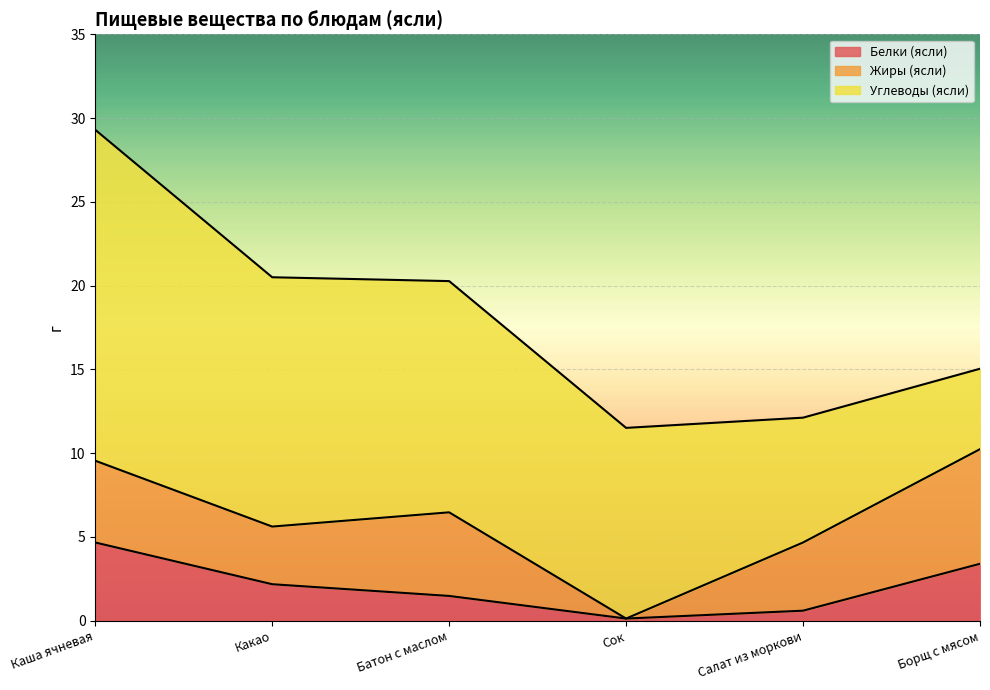

List the series in order of their overall mean, lowest first.

Белки (ясли), Жиры (ясли), Углеводы (ясли)